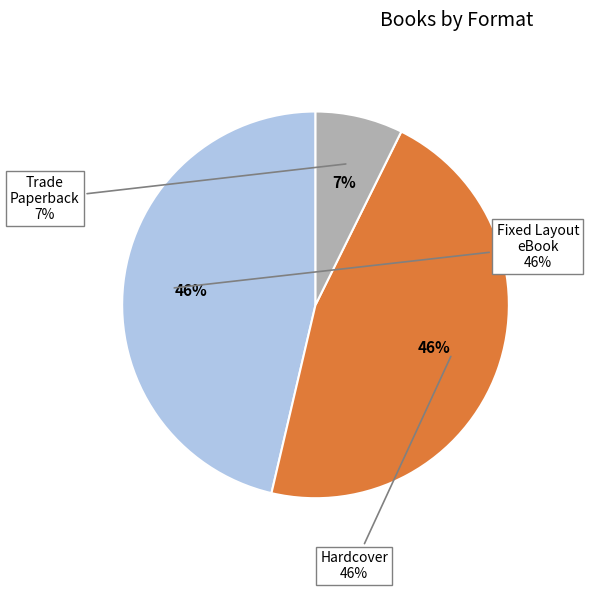

To the nearest percent, what is the combined percentage of Fixed Layout eBook and Hardcover?

93%